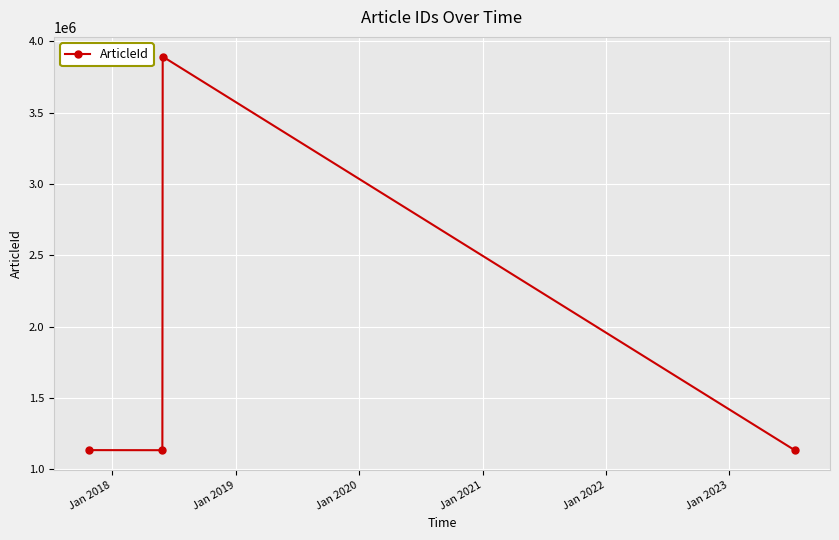

What is the sum of all values?

7296091